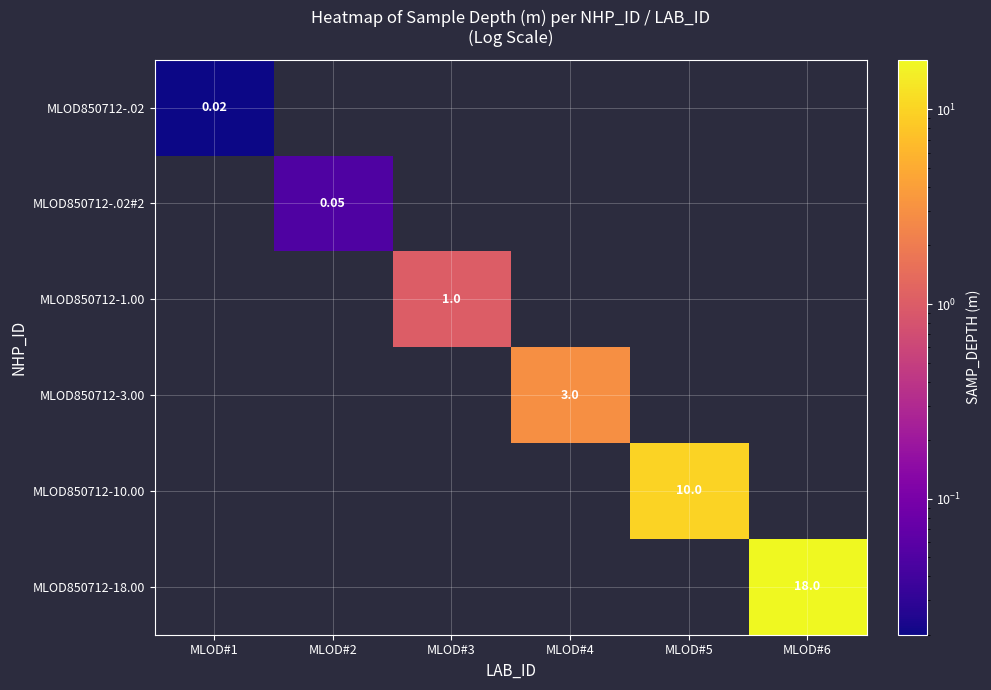

The MLOD850712-3.00 series shows 3.0 at MLOD#4. True or false?

True